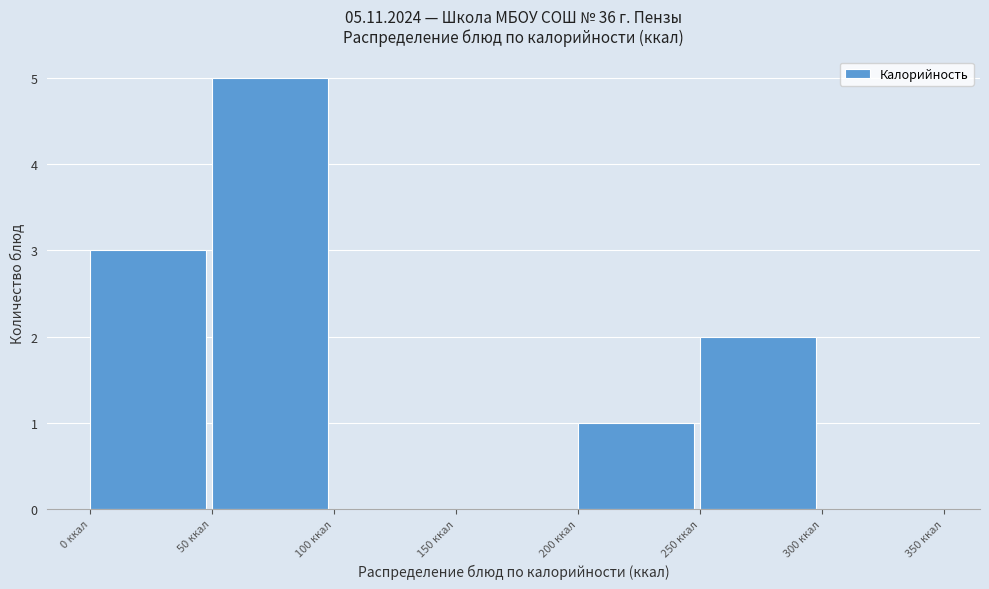

Reading left to right, transcribe this chart: for each bar, give the range it covers on the x-axis and its height. The values are not printed on the chart, so give them approximately, as read against the axis.

0 to 50: 3
50 to 100: 5
100 to 150: 0
150 to 200: 0
200 to 250: 1
250 to 300: 2
300 to 350: 0